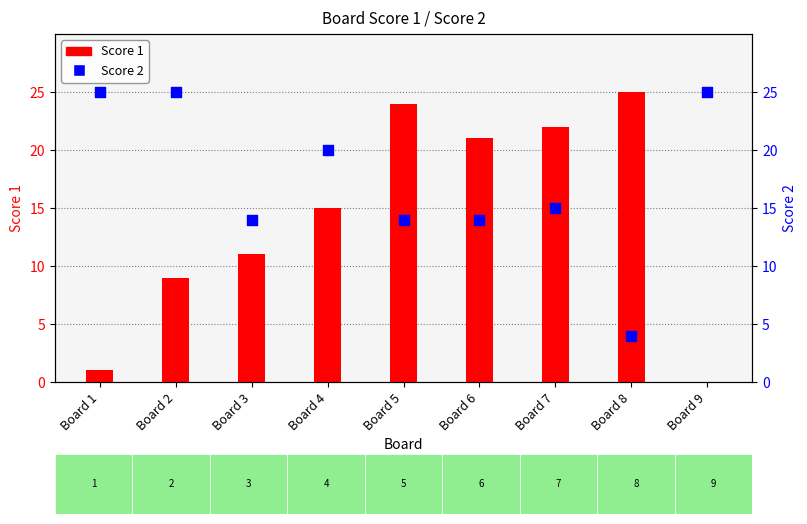

What are all the series names shown in the legend?

Score 1, Score 2